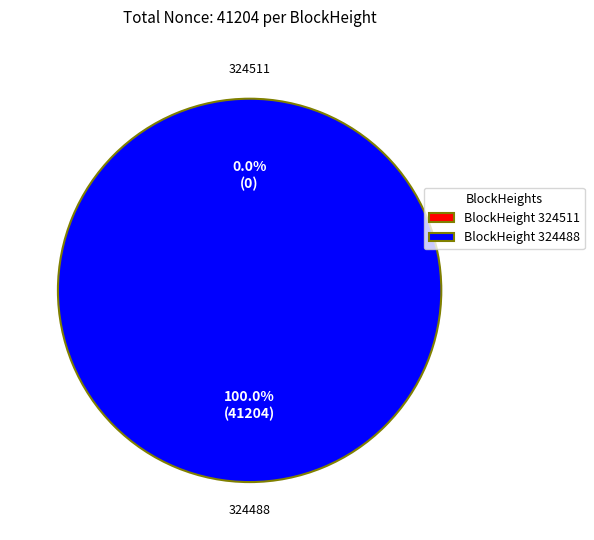

Combined, do 324511 and 324488 account for over 50%?

Yes